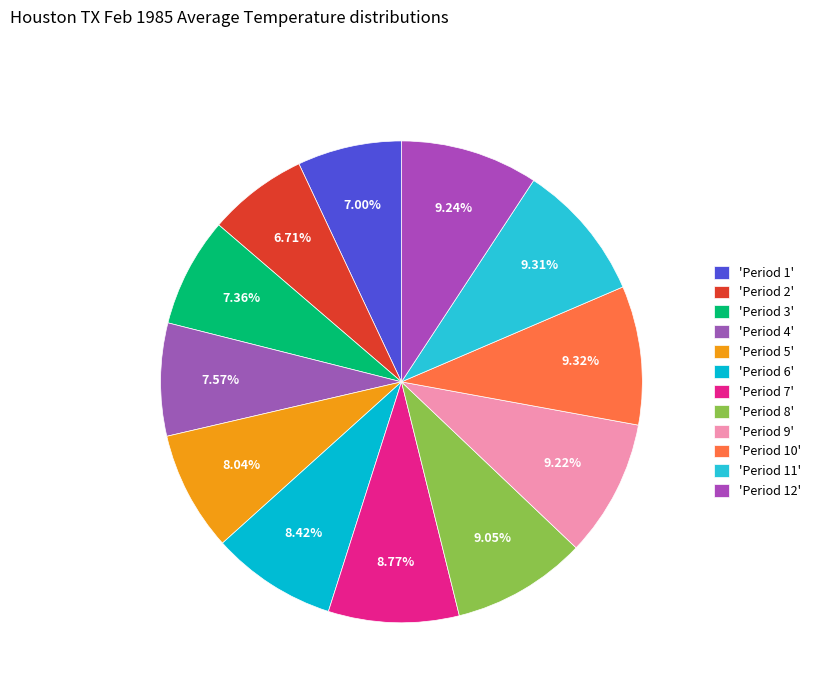

Rank the categories by value from highest to lowest.

Period 10, Period 11, Period 12, Period 9, Period 8, Period 7, Period 6, Period 5, Period 4, Period 3, Period 1, Period 2